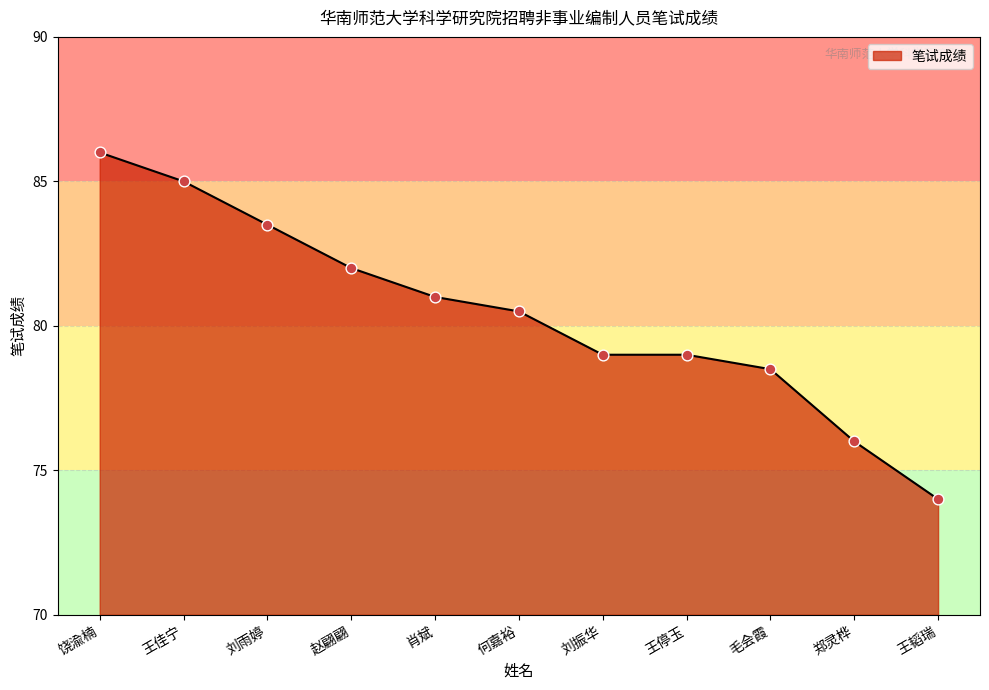

Between 王佳宁 and 肖斌, which is larger?

王佳宁